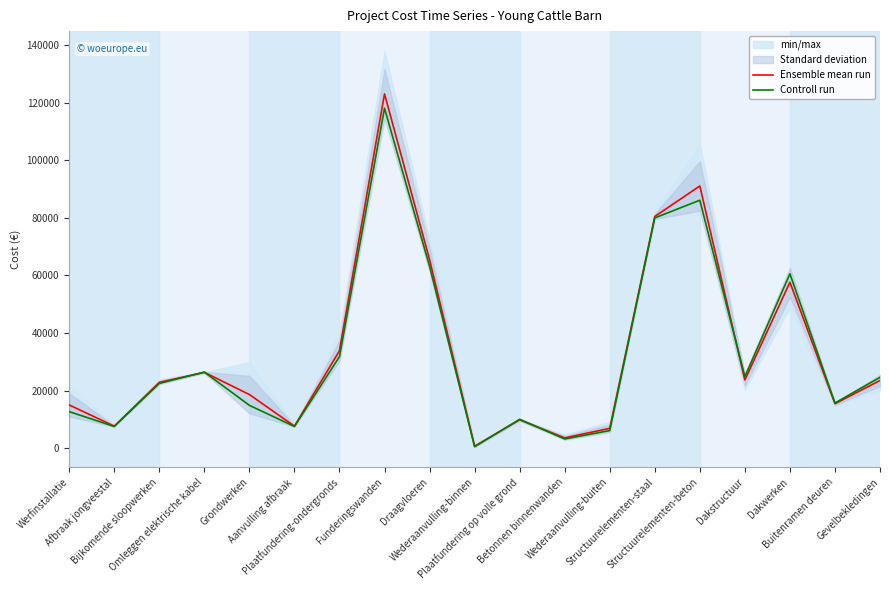

The Controll run series shows 8743.3 at Dakstructuur. True or false?

False